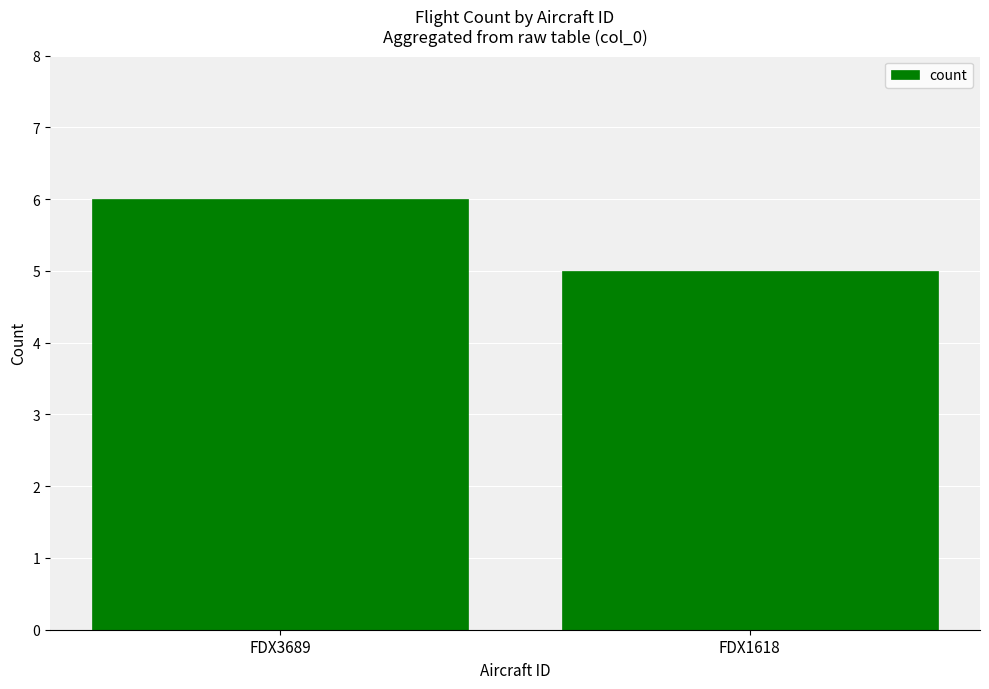

Rank the categories by value from highest to lowest.

FDX3689, FDX1618